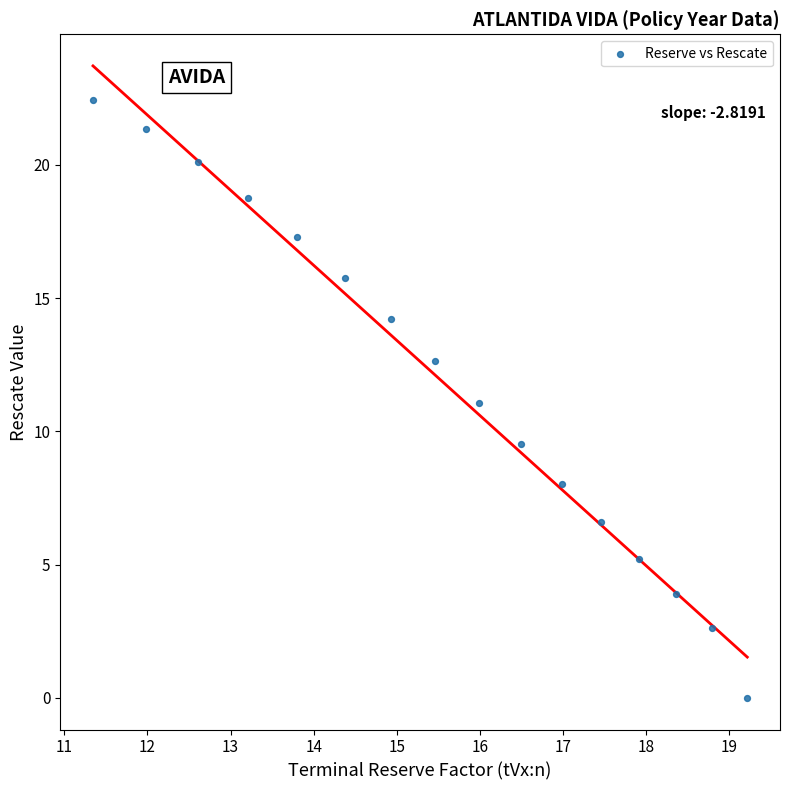

What is the range of Y values (max minus min)?

22.4